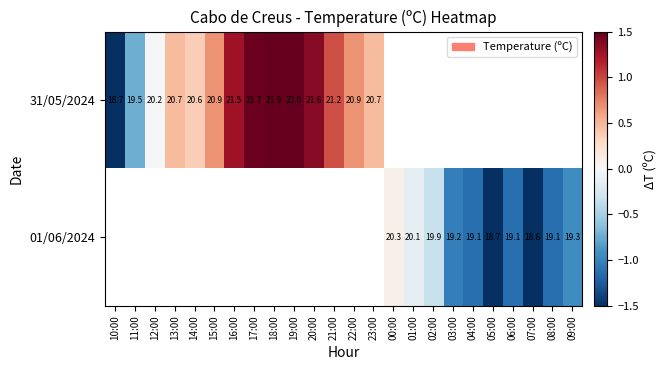

How many series are shown in this chart?

2